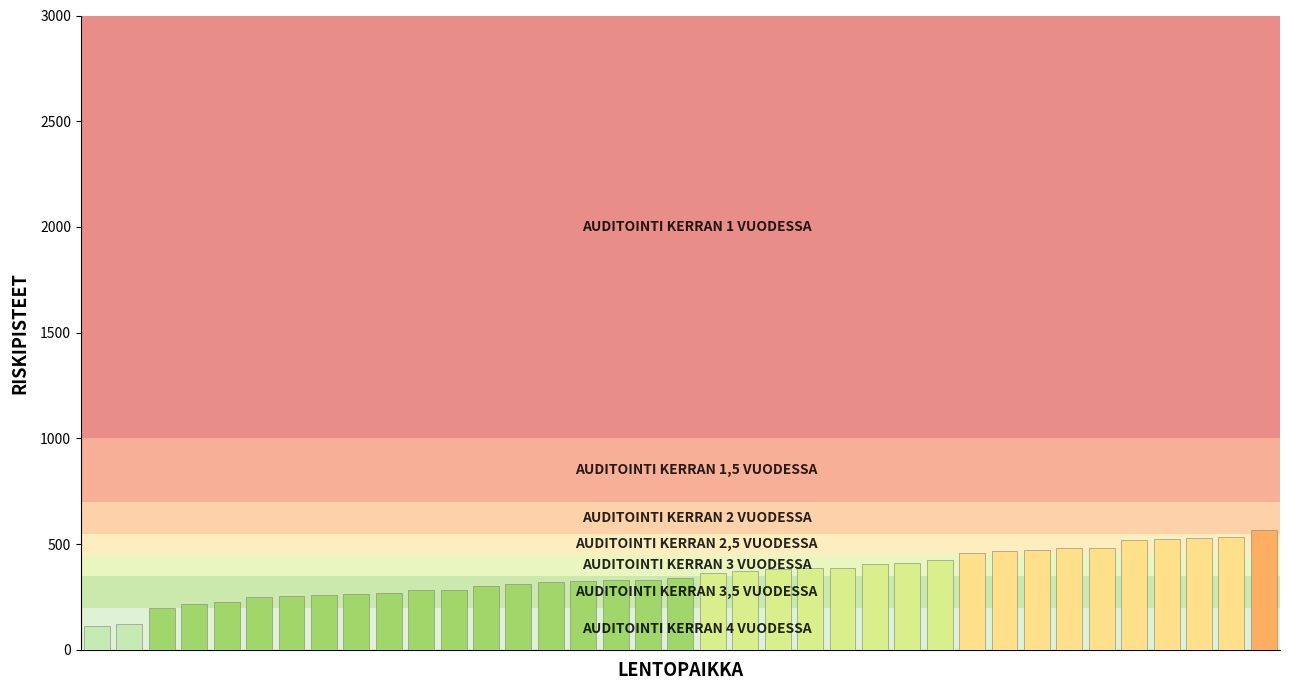

How many series are shown in this chart?

1